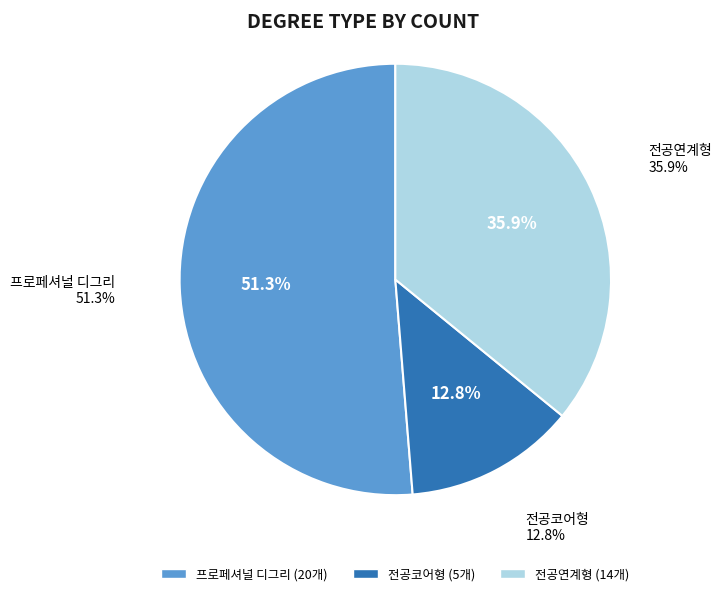

True or false: 프로페셔널 디그리 accounts for 51% of the total.

True